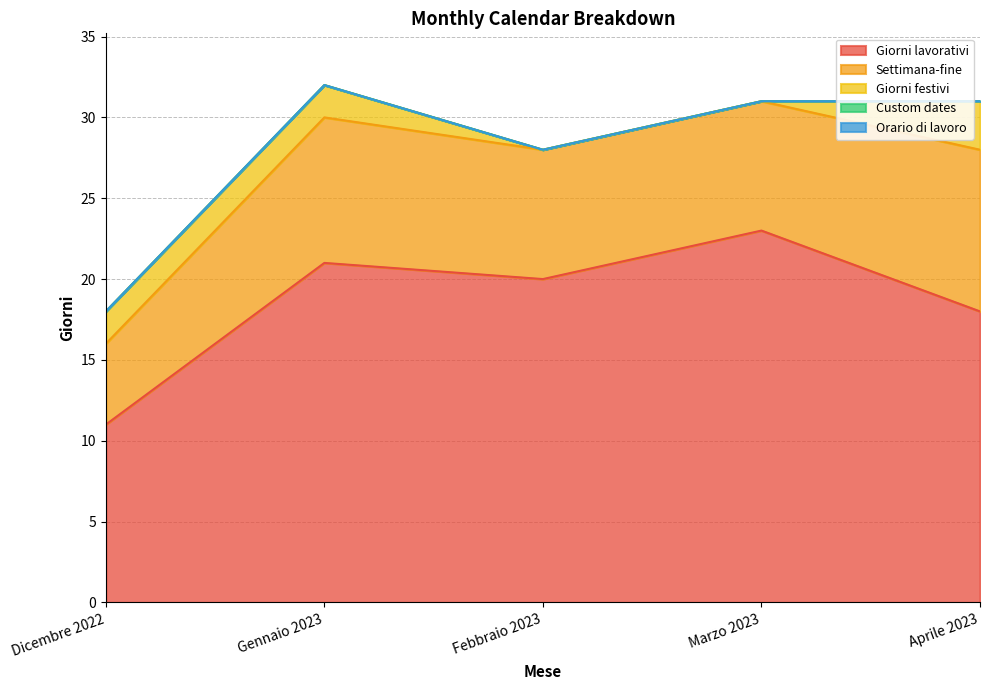

What is the maximum value for Settimana-fine?

10